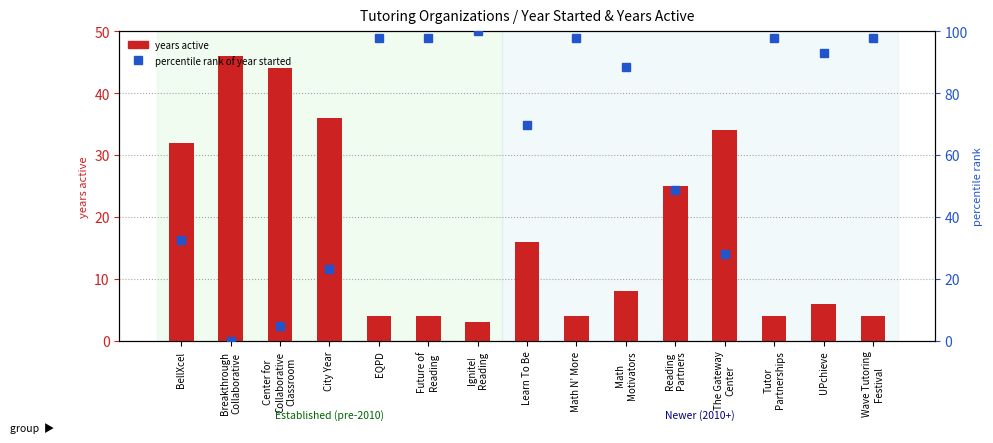

What is the minimum value for years active?

3.0